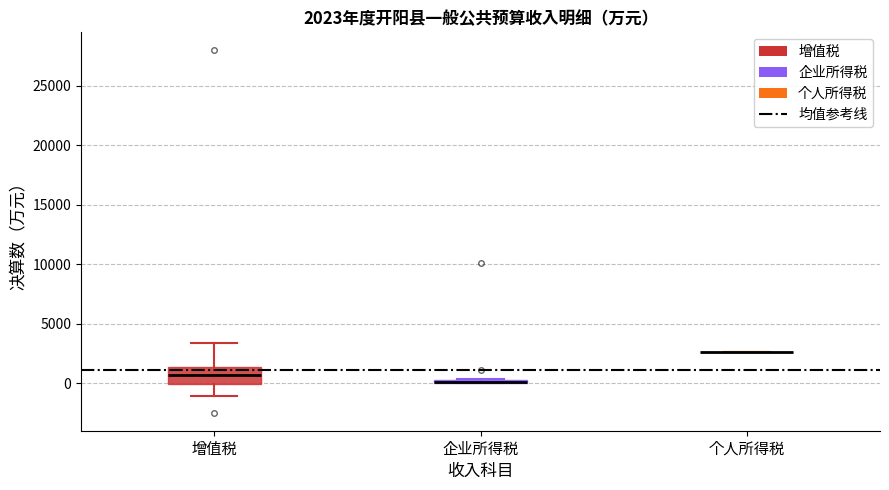

Comparing the boxes themselves (not the whiskers), which one is the tallest?

增值税